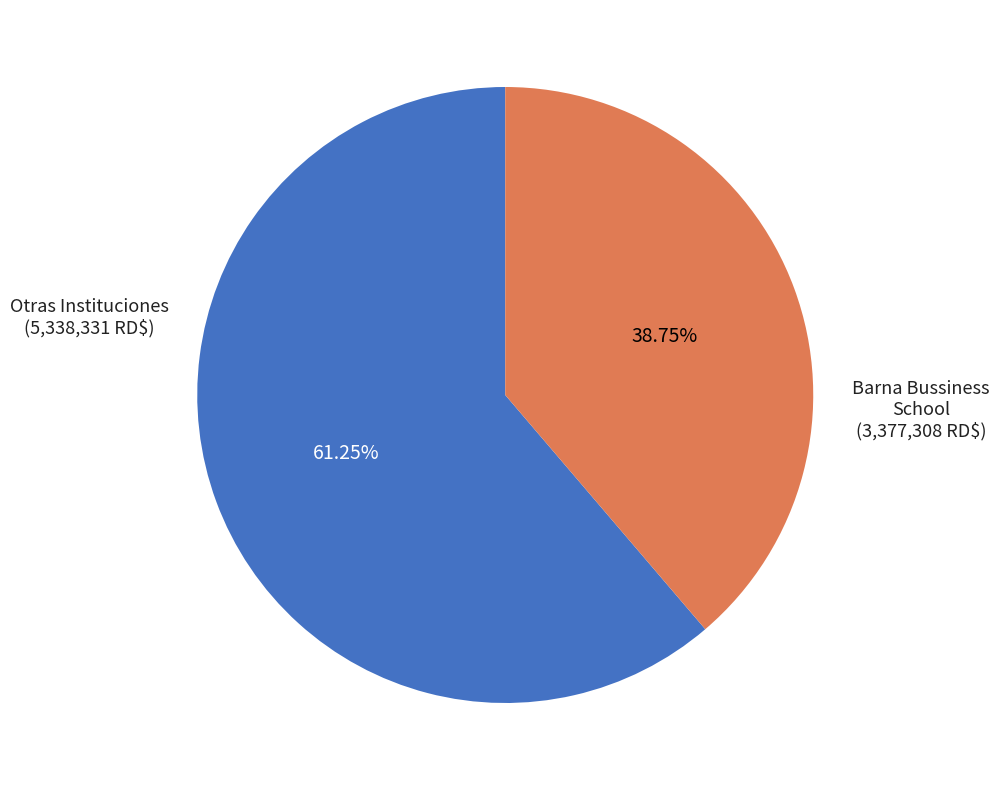

Is there any slice that represents more than half of the pie?

Yes